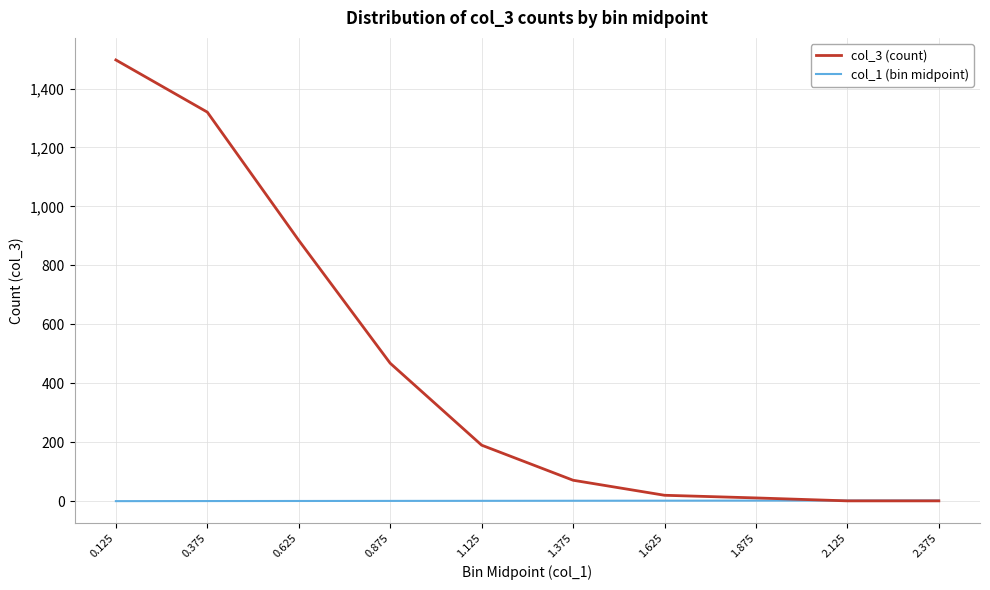

Which series changed the most between 1.125 and 1.375?

col_3 (count)